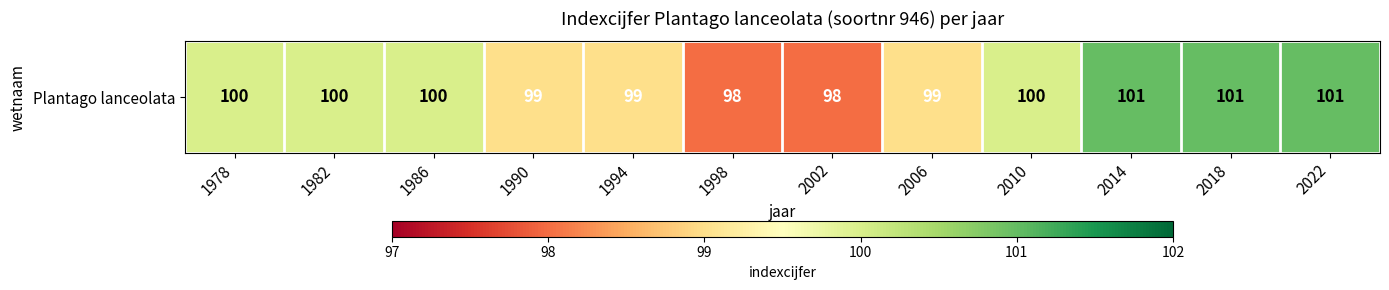

The value at 2010 is 100. True or false?

True